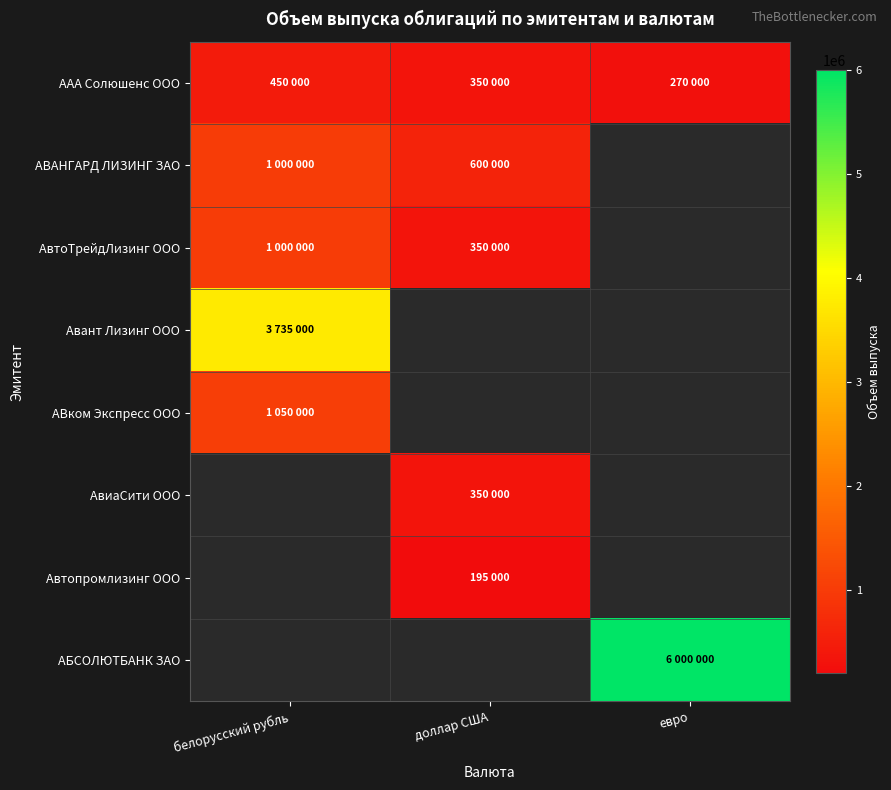

Count the number of categories in the chart.

3